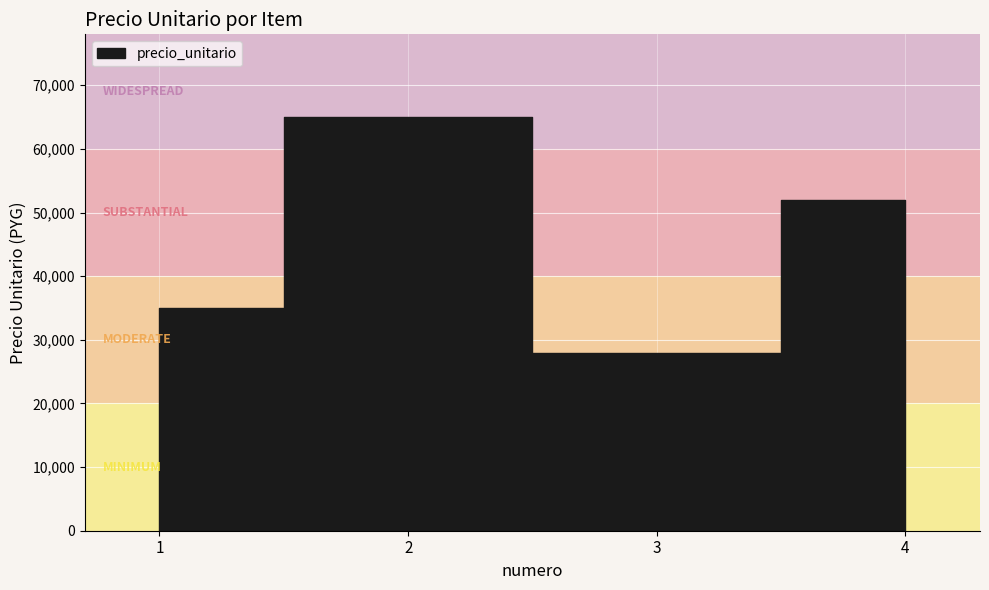

What is the difference between the maximum and minimum values?

37000